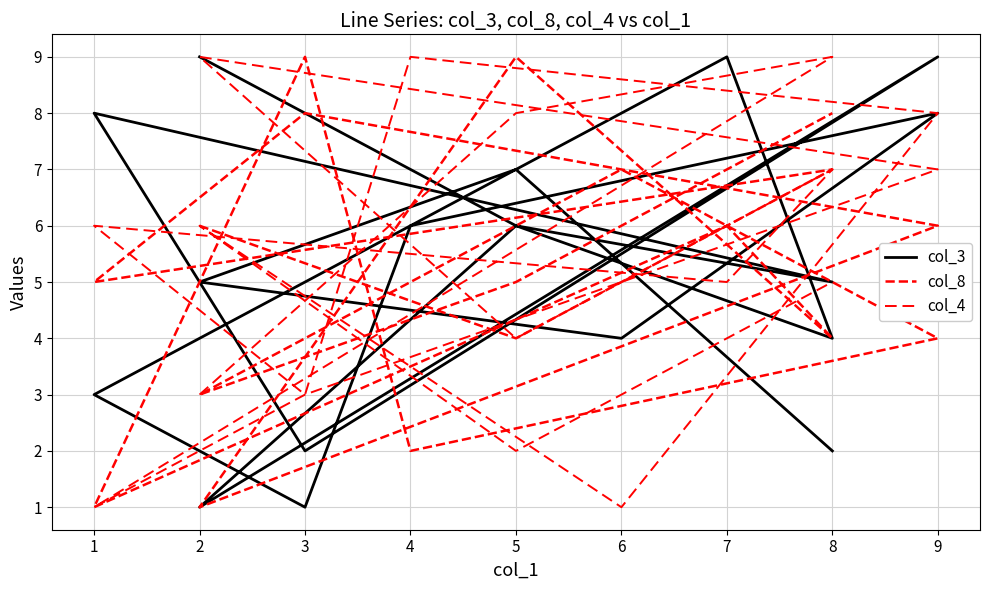

Where is the first local minimum for col_3?

8